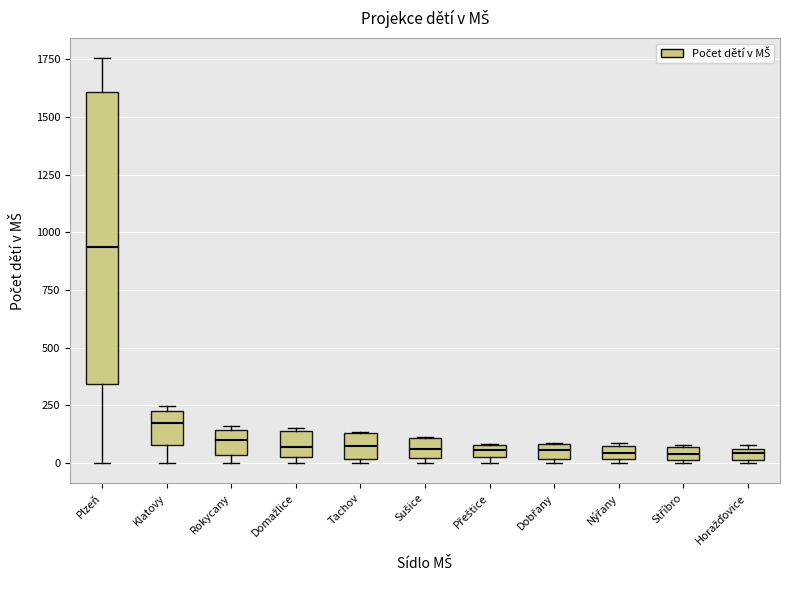

Where is the lower edge of the box for Stříbro on the y-axis? The values are not printed on the chart, so give them approximately, as read against the axis.

0